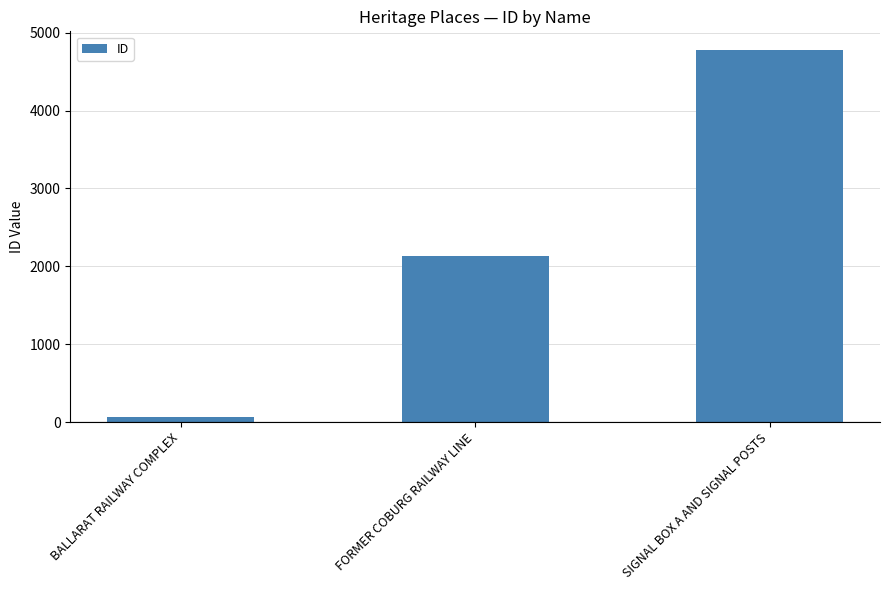

What is the average value?

2327